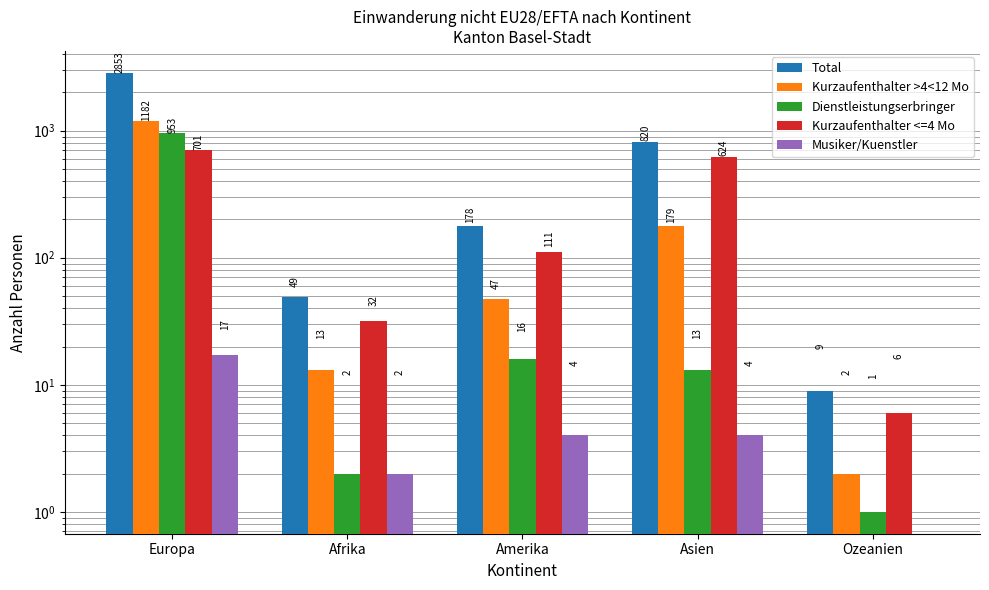

Count the number of data series in this chart.

5